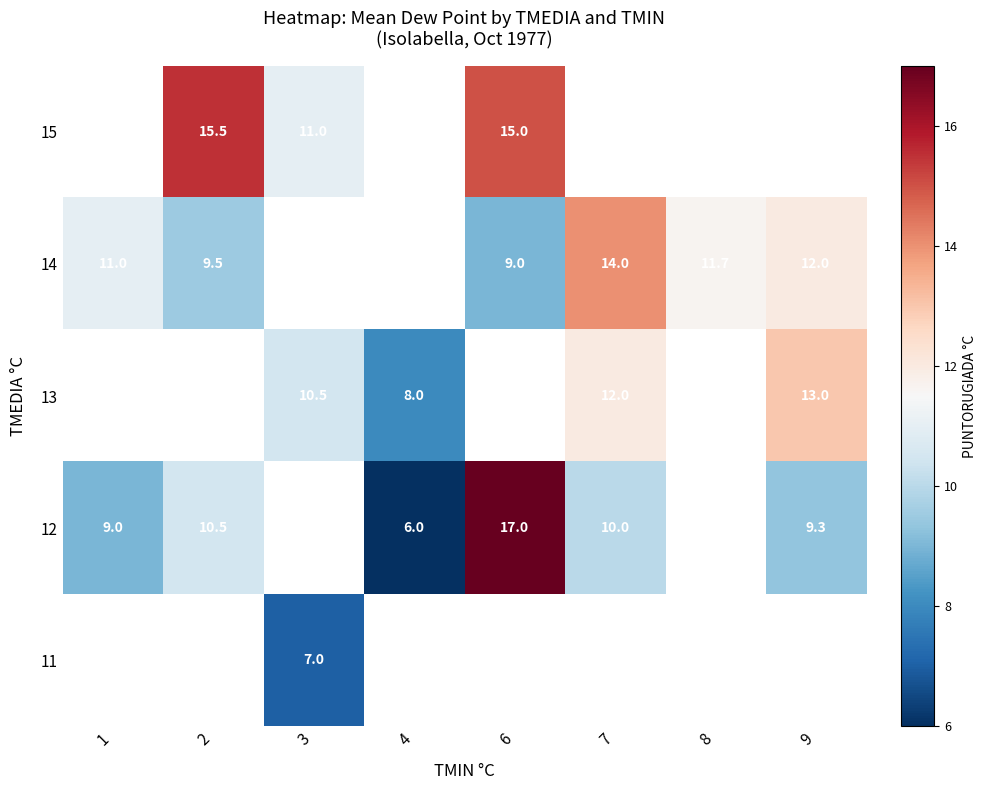

What is the minimum value shown in the chart?

6.0